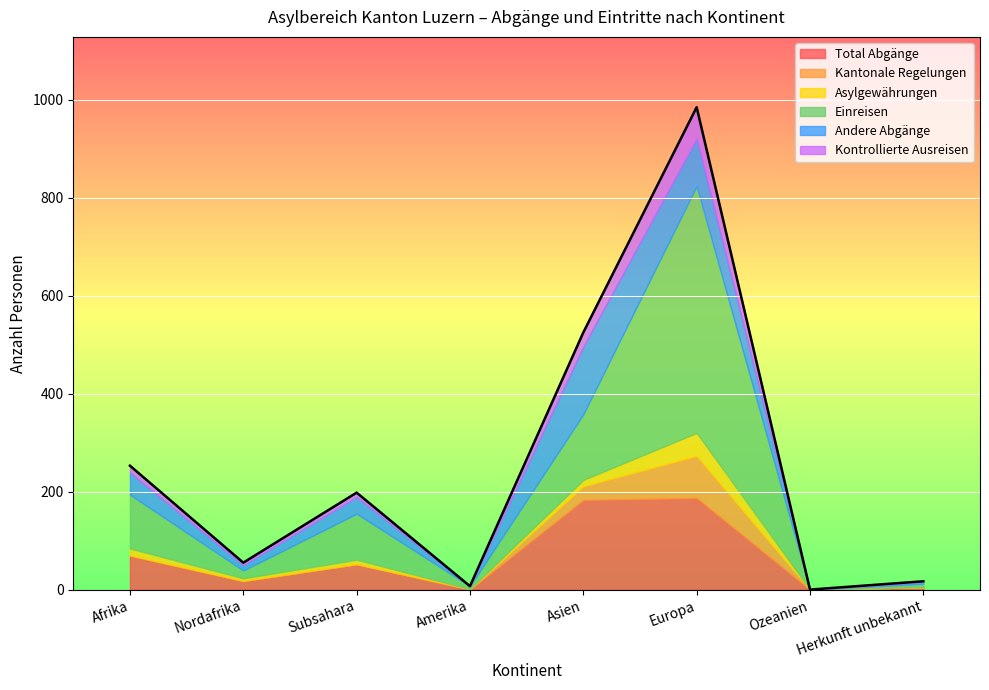

What is the label of the 3rd point from the left?

Subsahara